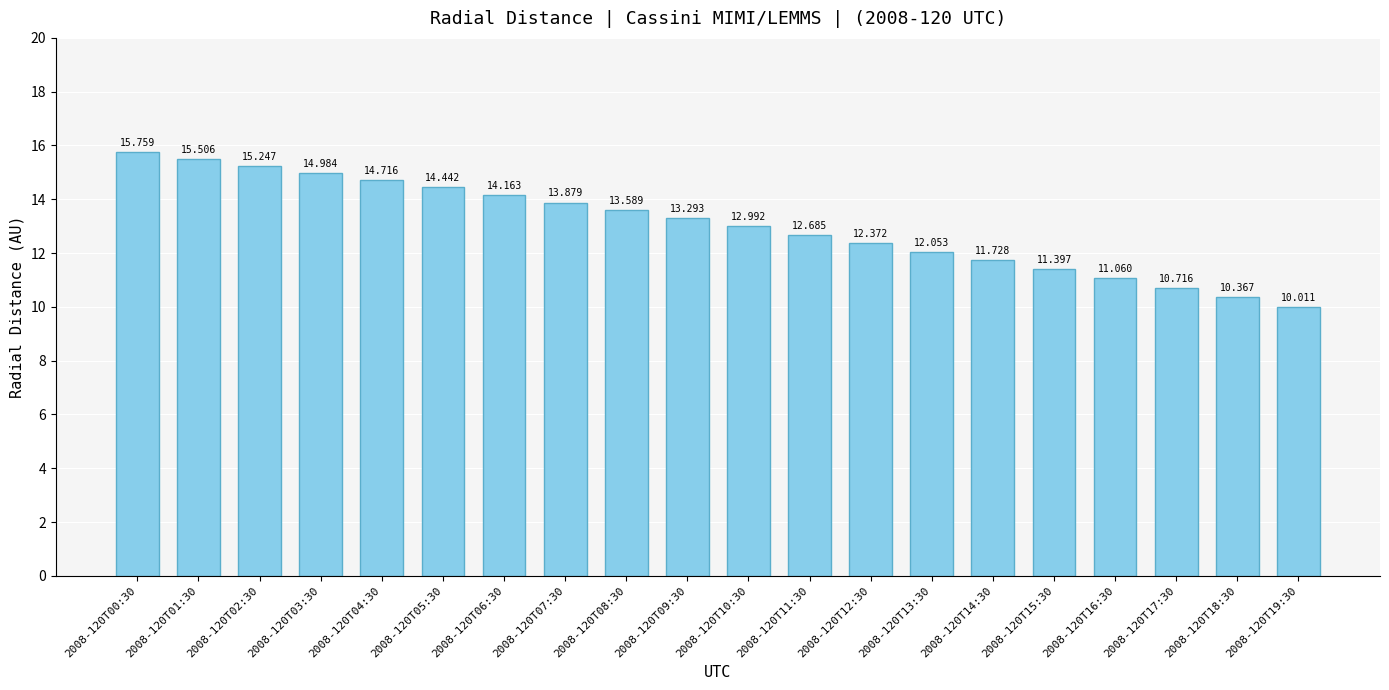

Rank the categories by value from lowest to highest.

2008-120T19:30, 2008-120T18:30, 2008-120T17:30, 2008-120T16:30, 2008-120T15:30, 2008-120T14:30, 2008-120T13:30, 2008-120T12:30, 2008-120T11:30, 2008-120T10:30, 2008-120T09:30, 2008-120T08:30, 2008-120T07:30, 2008-120T06:30, 2008-120T05:30, 2008-120T04:30, 2008-120T03:30, 2008-120T02:30, 2008-120T01:30, 2008-120T00:30